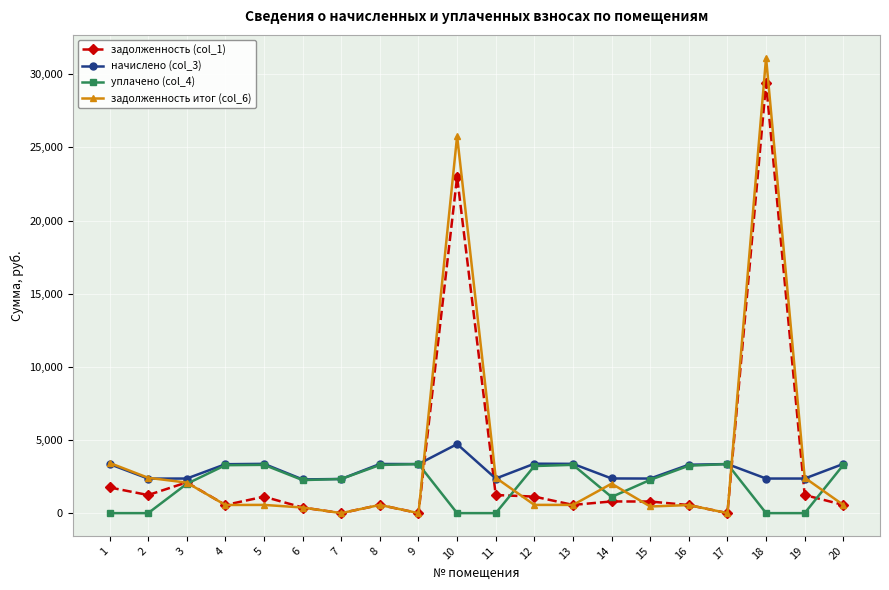

True or false: уплачено (col_4) has more than 1 points higher than both neighbors.

True